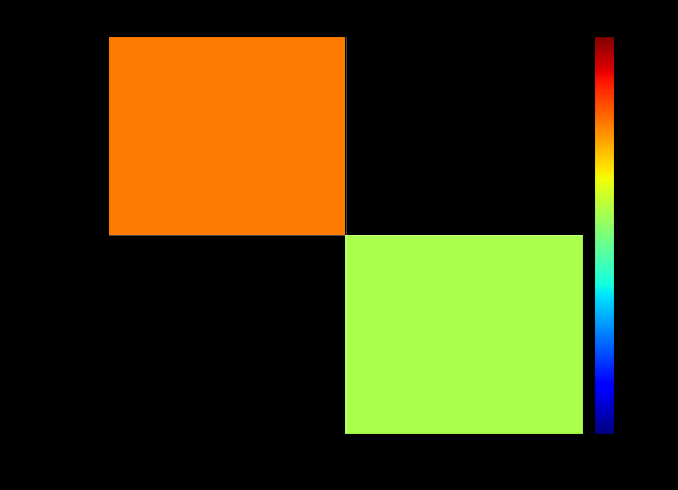

Which has a higher value, -1 or 1?

1